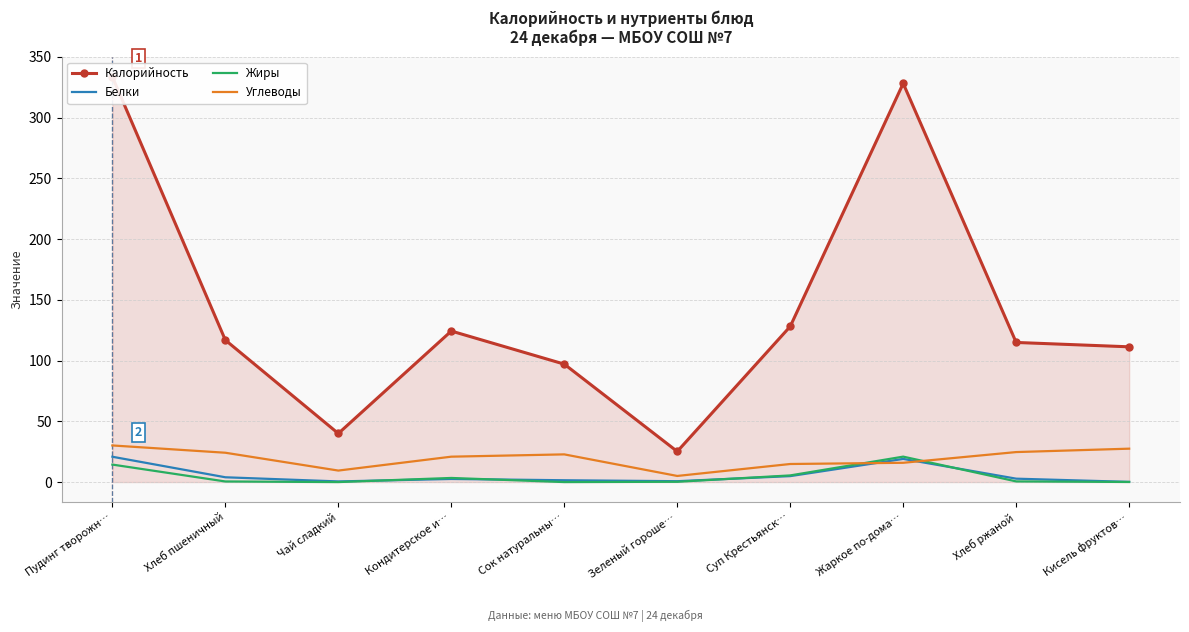

True or false: Углеводы and Калорийность intersect in this chart.

False